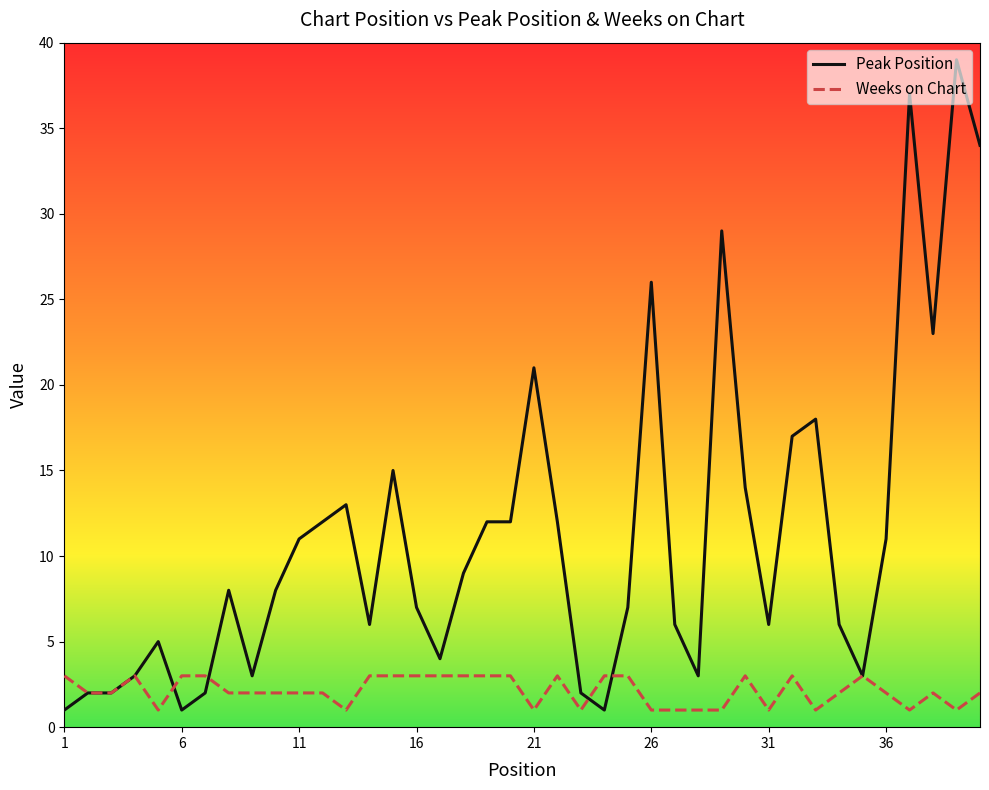

Which series has the widest spread of values?

Peak Position